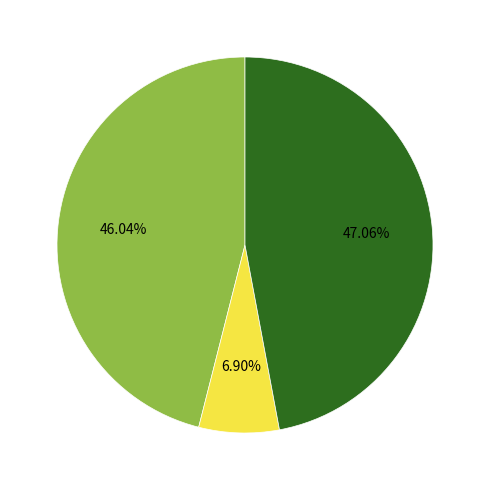

Does any single category account for the majority?

No